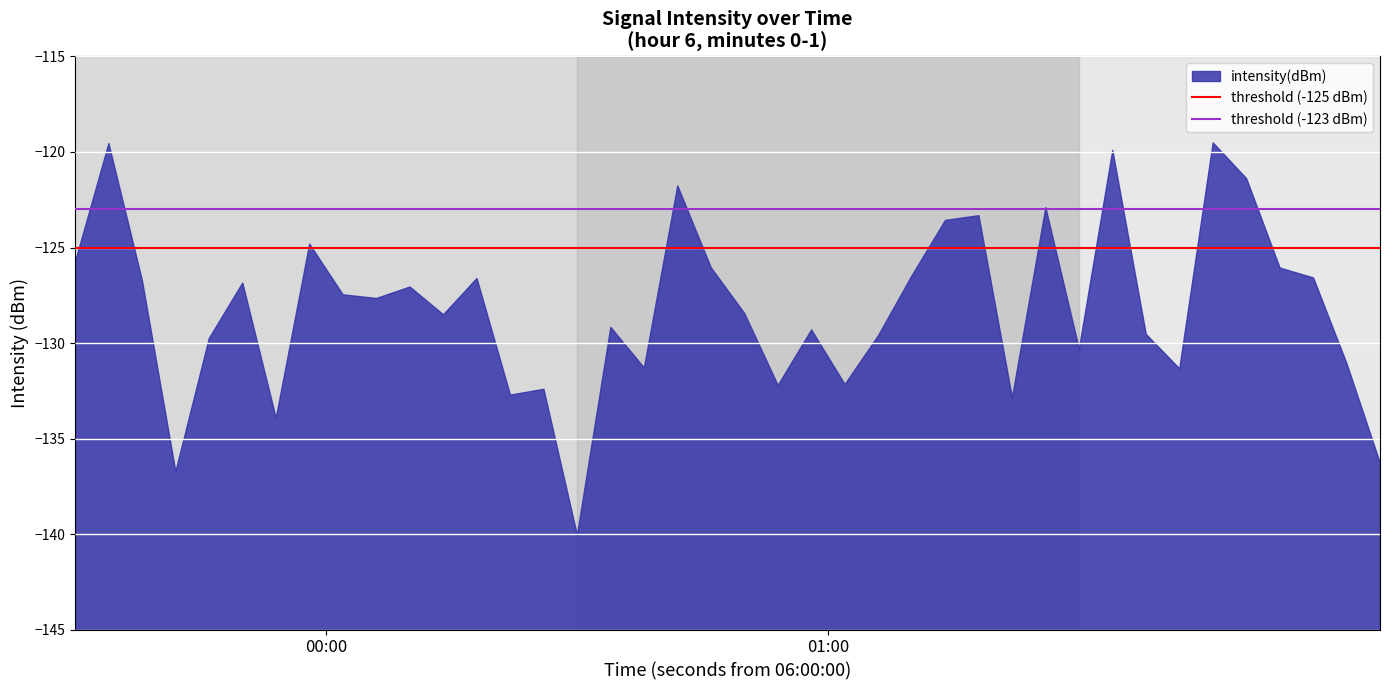

What is the smallest value displayed?

-140.0